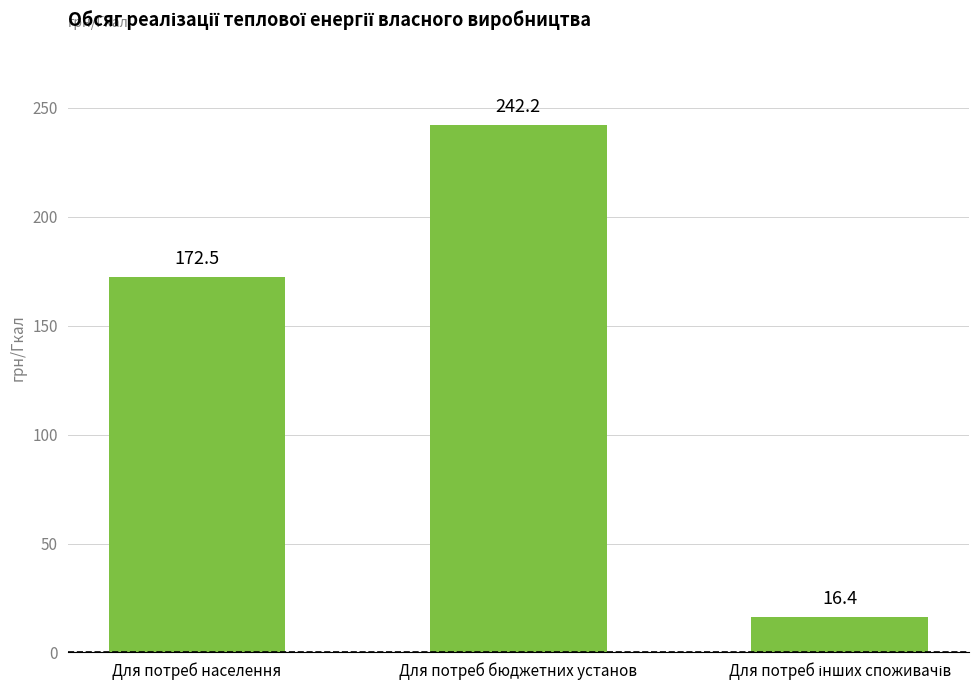

What is the minimum value shown in the chart?

16.4